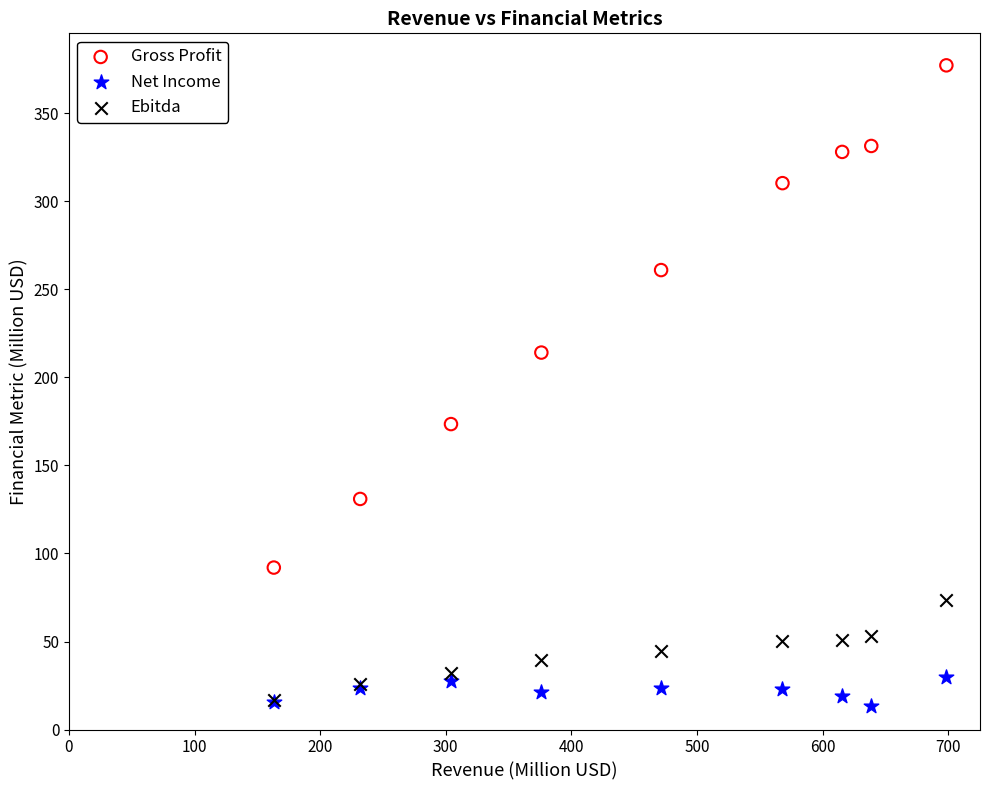

In the Gross Profit series, what Y value is closest to 234?

214.1